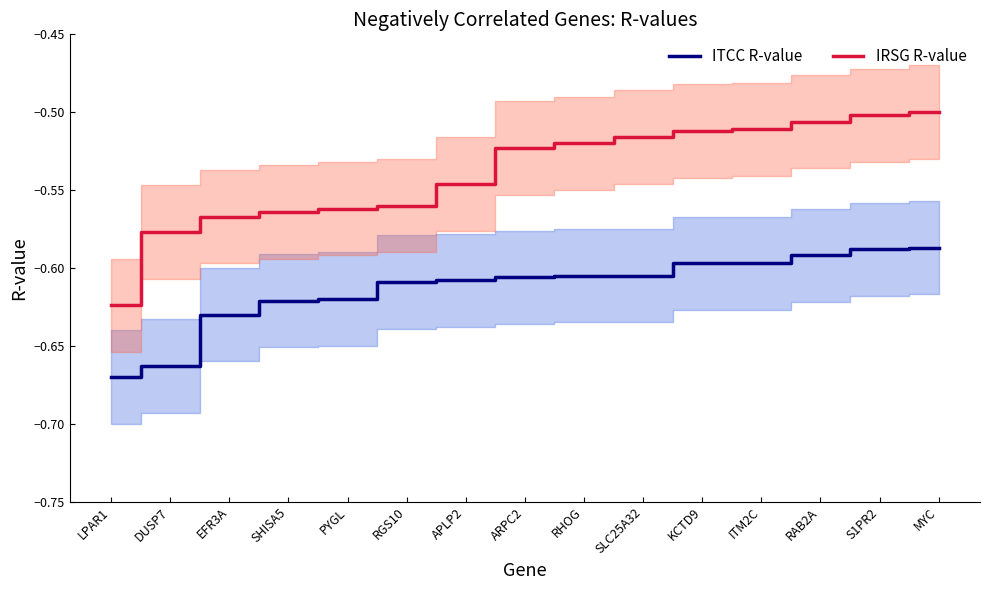

What is the sum of the ITCC R-value values at SLC25A32 and S1PR2?

-1.2